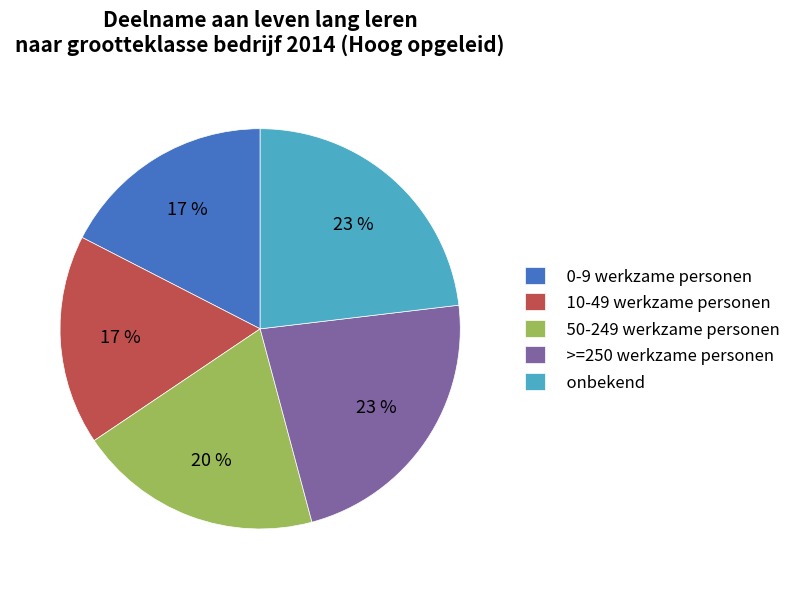

Is there a majority slice in this chart?

No